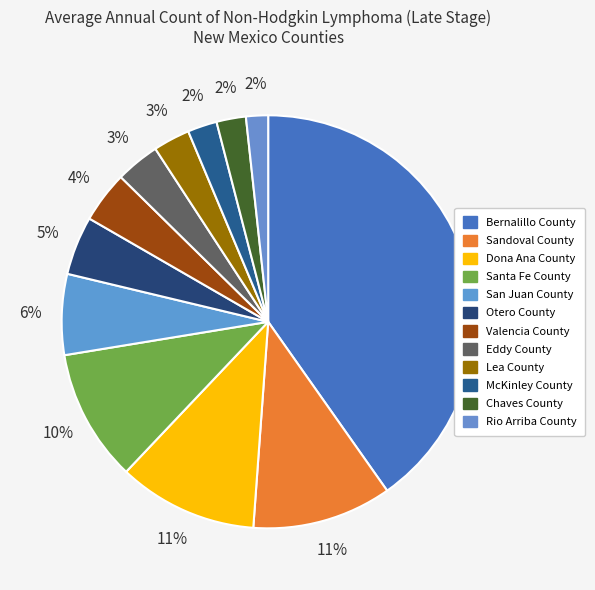

Is it true that Bernalillo County is 53% of the pie?

False